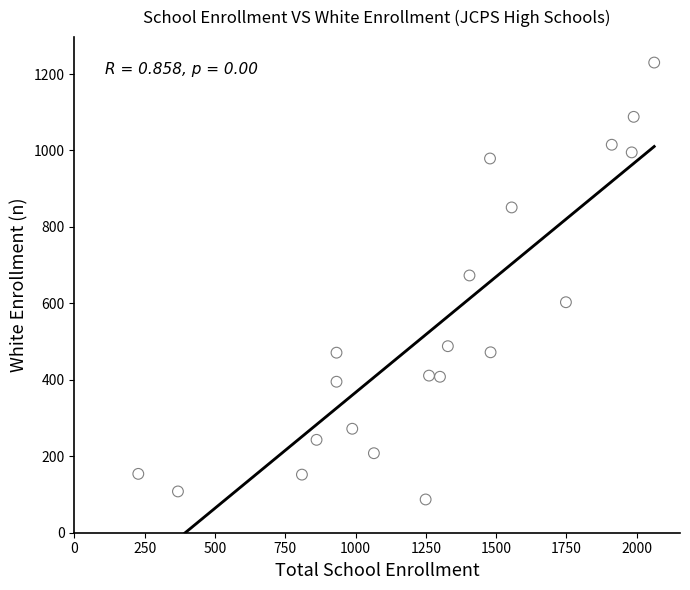

What is the range of Y values (max minus min)?

1143